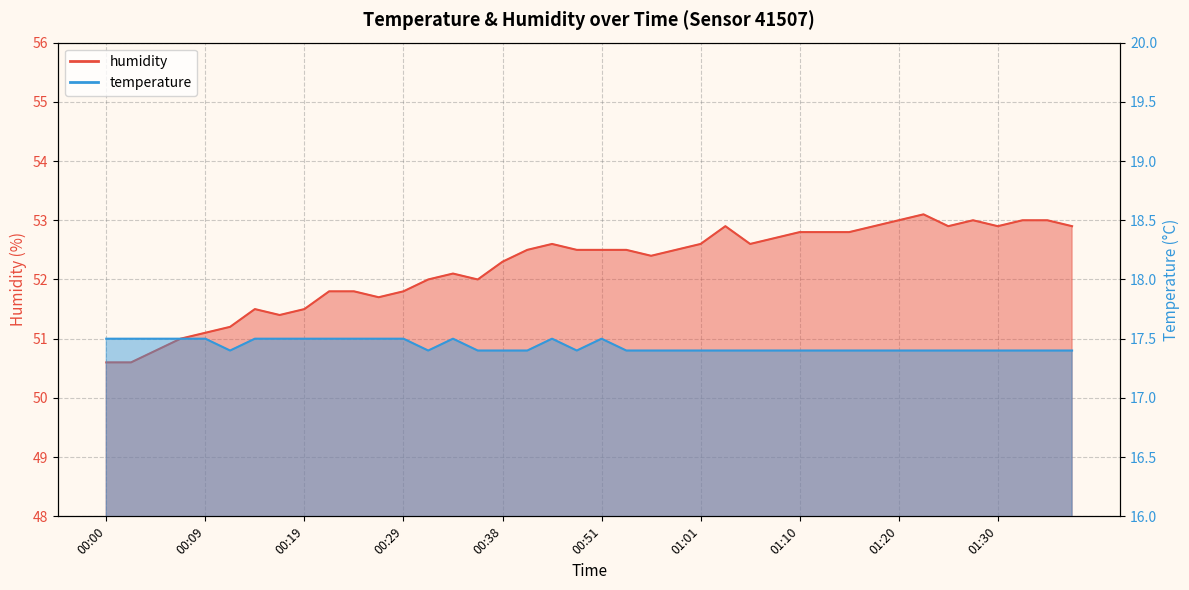

List the series in order of their overall mean, lowest first.

temperature, humidity